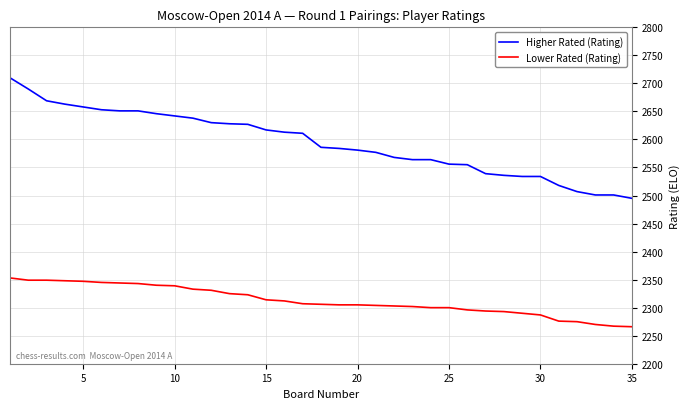

What is the greatest value displayed?

2710